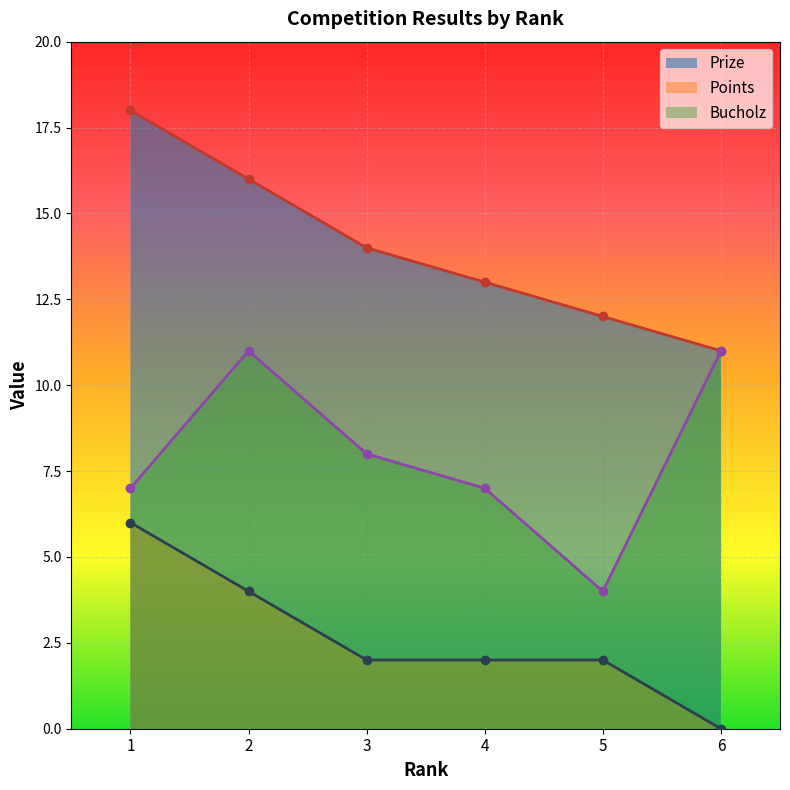

Rank the series by their average value, from lowest to highest.

Points, Bucholz, Prize